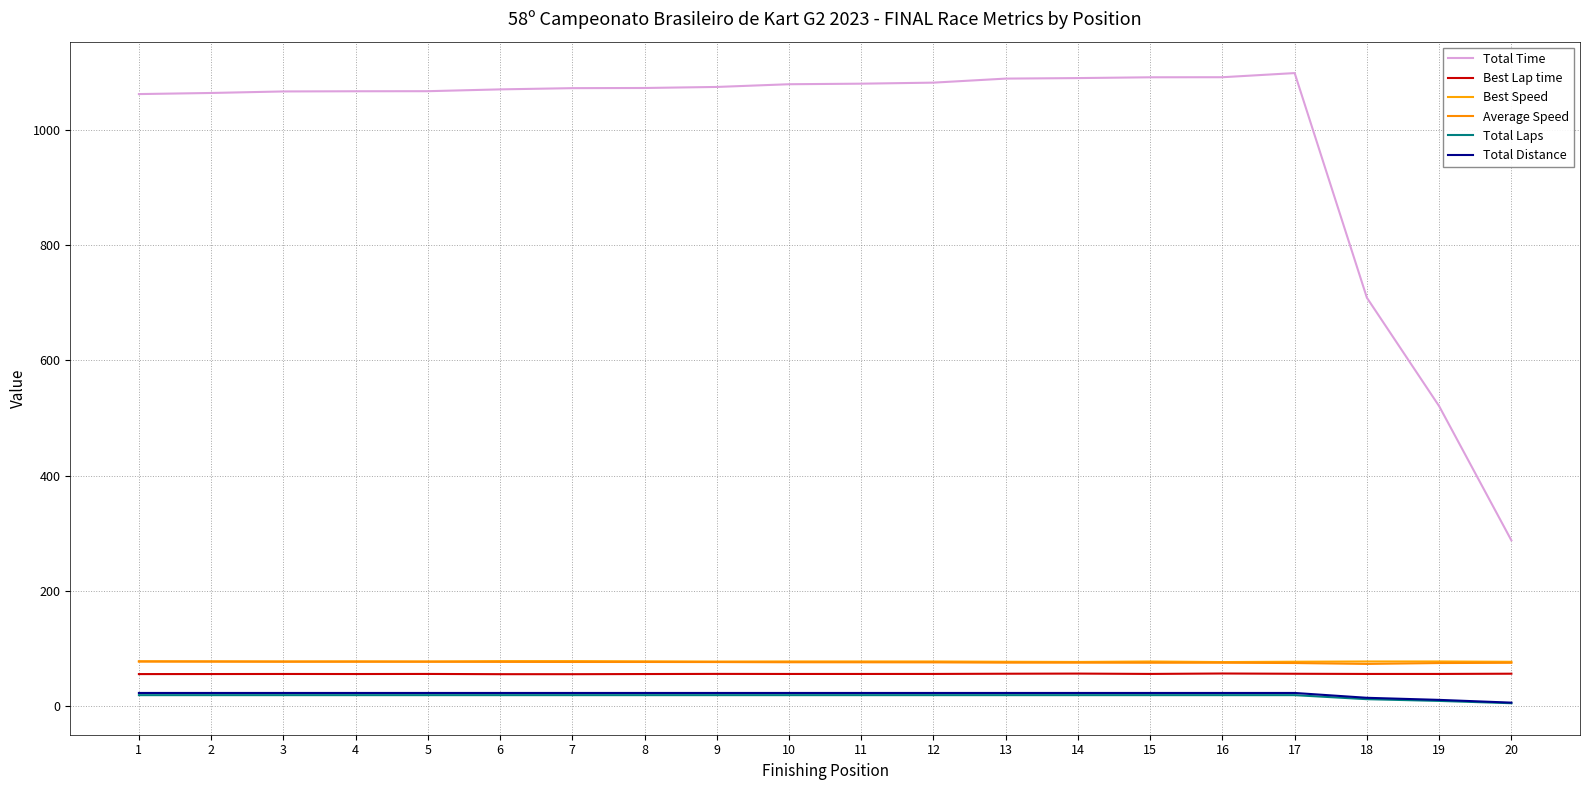

True or false: Best Lap time and Average Speed cross at least once.

False